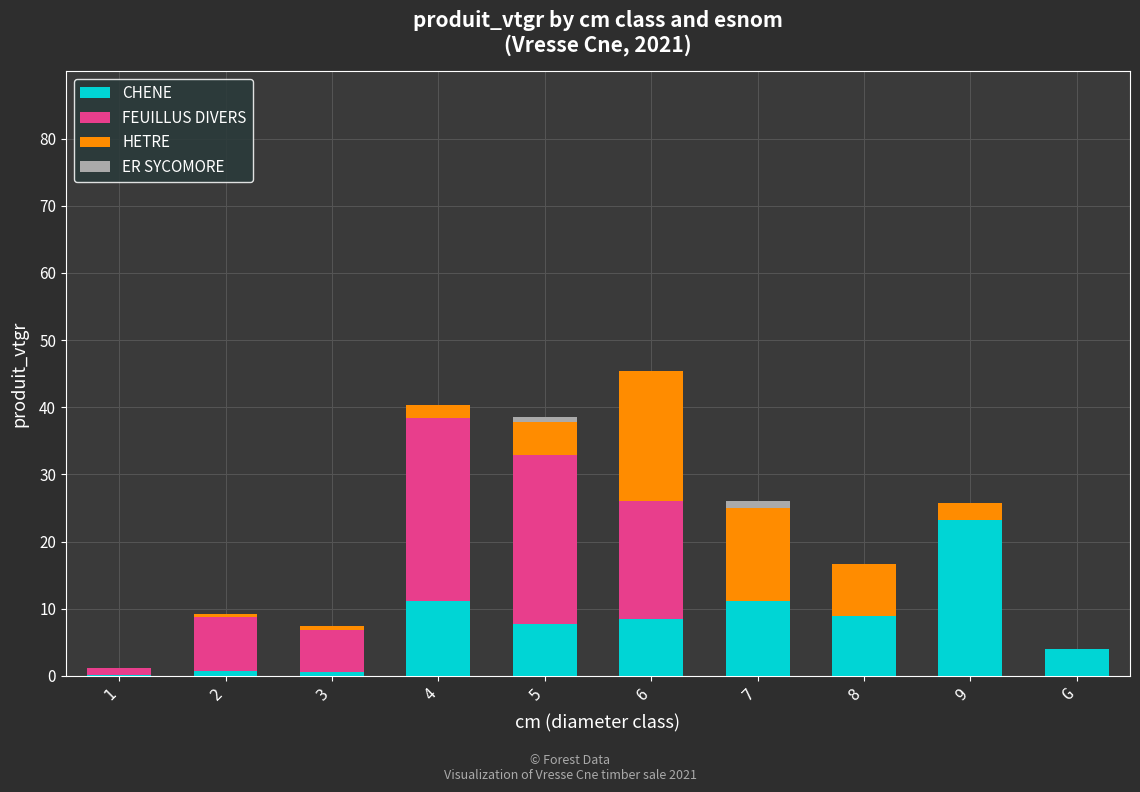

Are the bars grouped side by side (vs. stacked)?

No